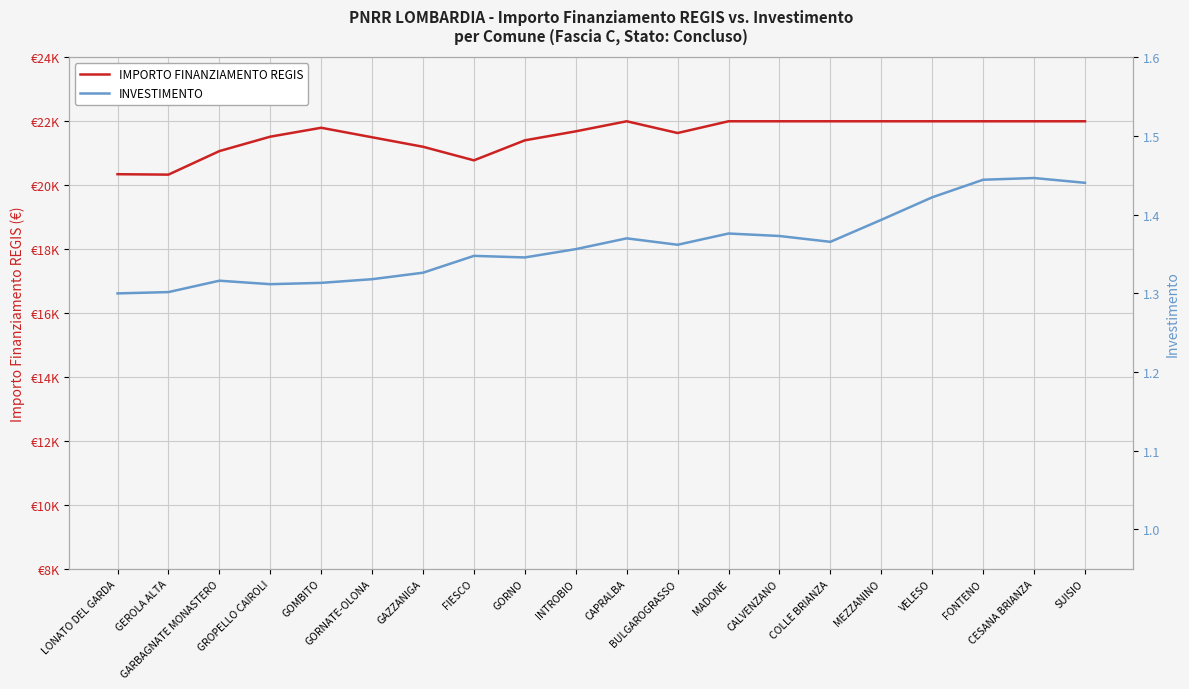

True or false: INVESTIMENTO and IMPORTO FINANZIAMENTO REGIS intersect in this chart.

False